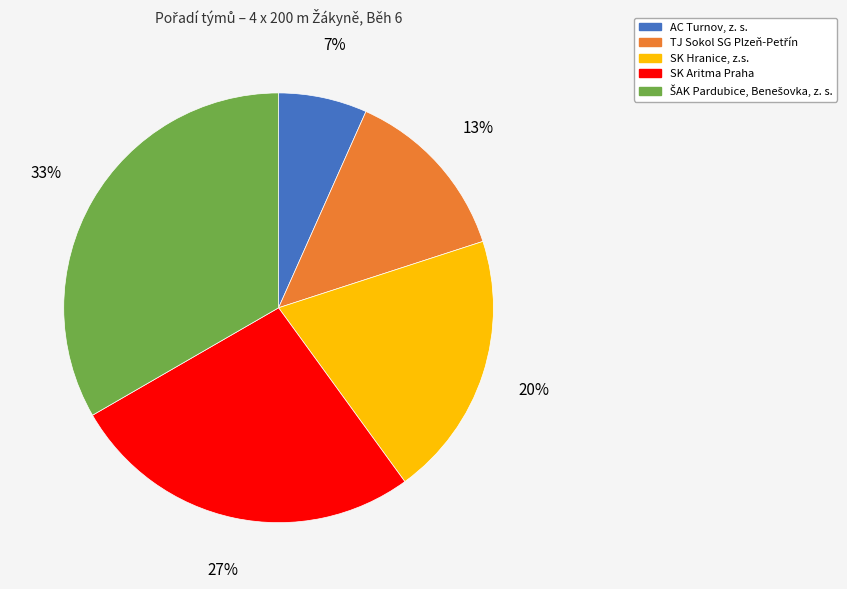

Does any single category account for the majority?

No